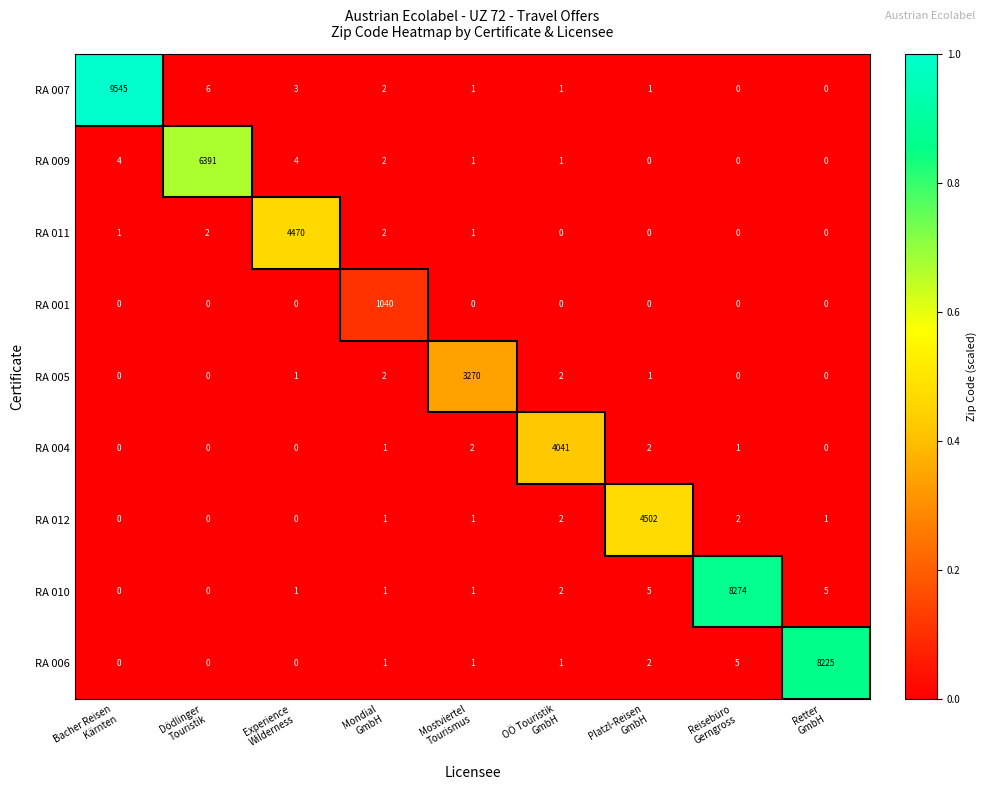

Which series has the widest spread of values?

RA 007